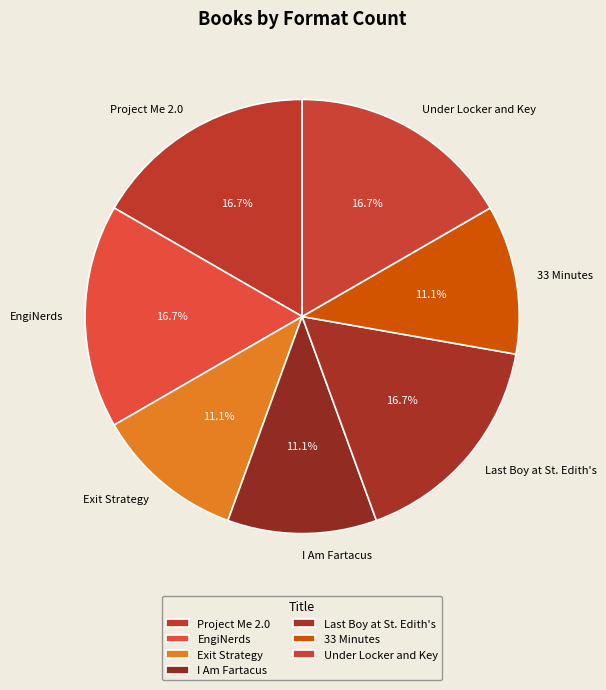

How many segments does this pie chart have?

7